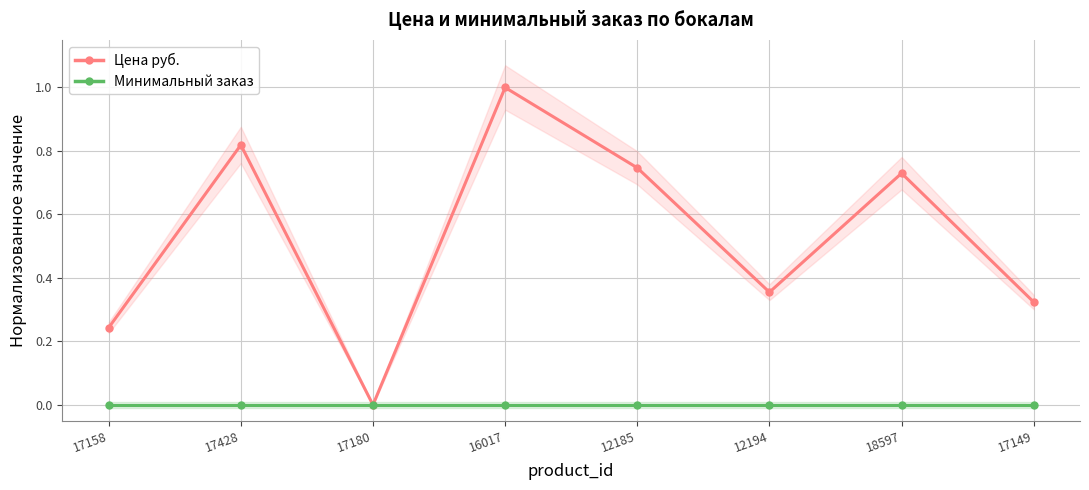

What is the label of the 2nd point from the right?

18597